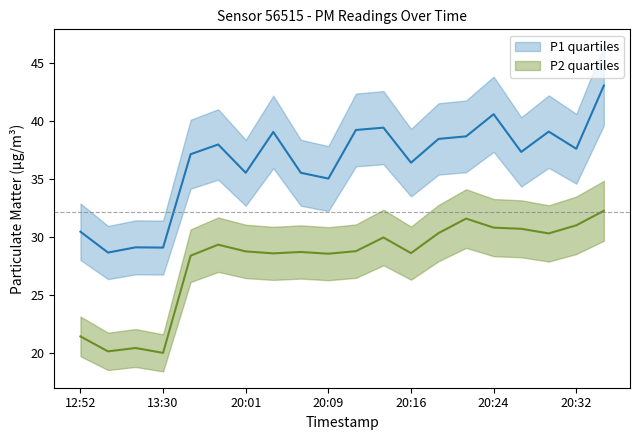

What is the label of the 12th point from the left?

20:14